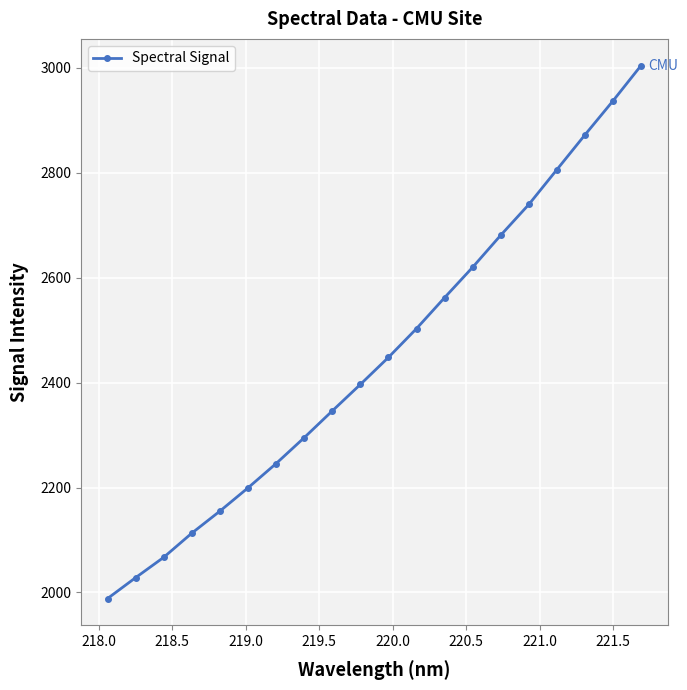

True or false: there are more than 0 points higher than both neighbors.

False